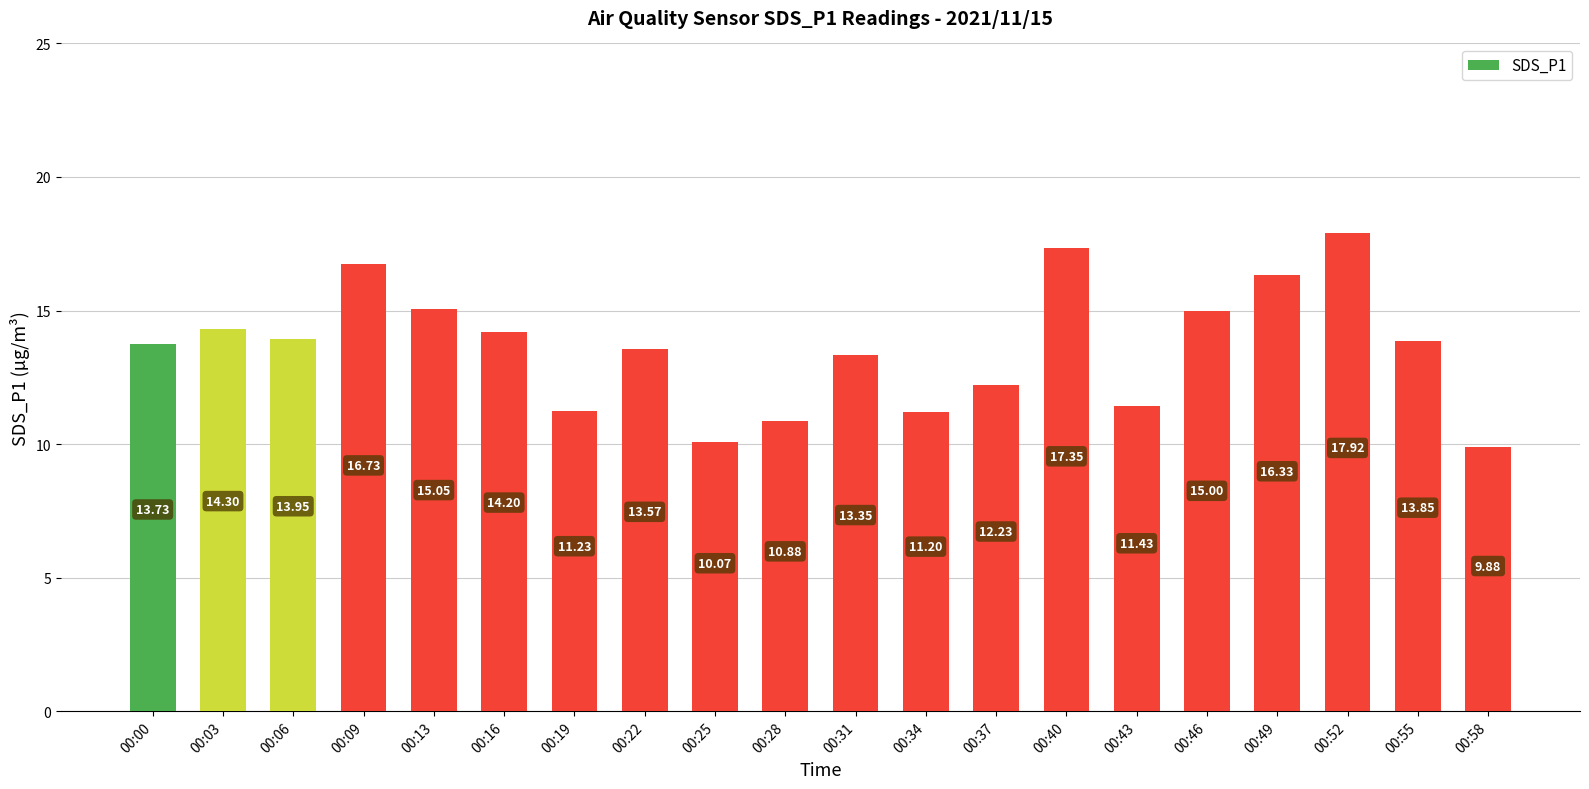

Which category has the highest value across all series?

00:52